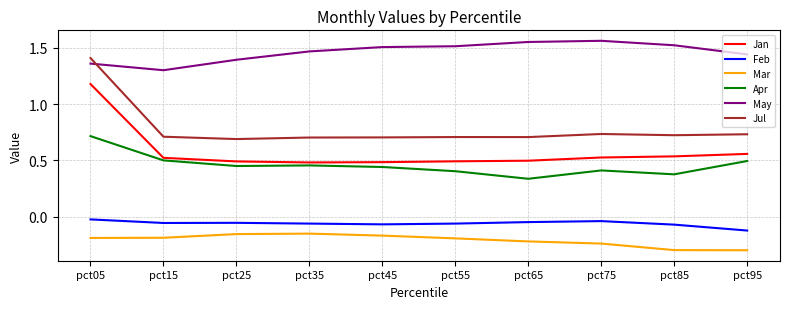

Rank the series by their maximum value, from lowest to highest.

Mar, Feb, Apr, Jan, Jul, May